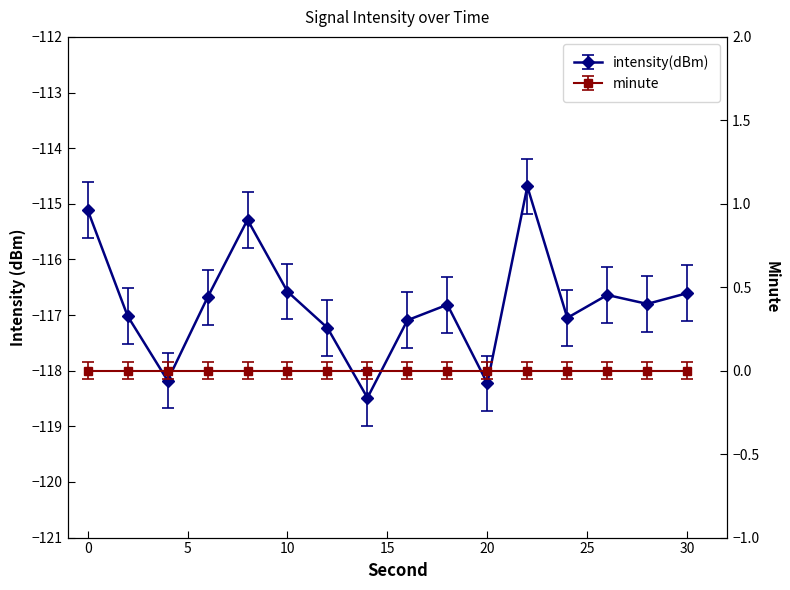

What is the sum of all values?

-1868.5